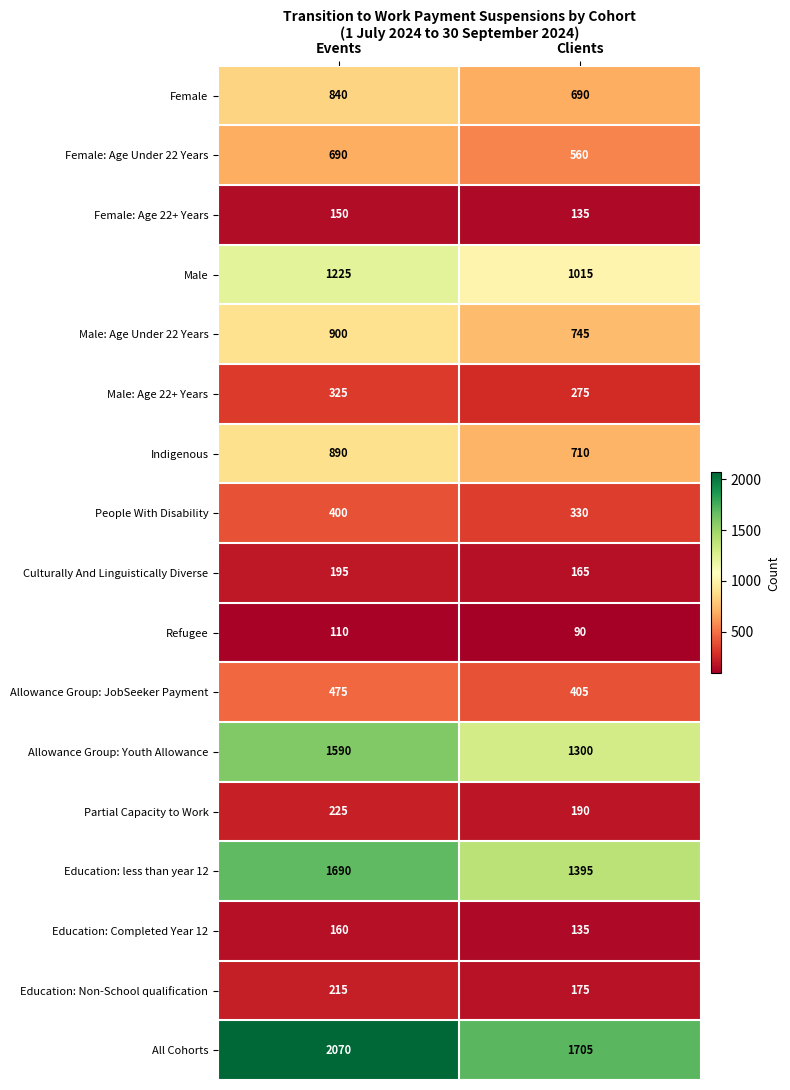

Is it true that Allowance Group: JobSeeker Payment equals 201 at Clients?

False